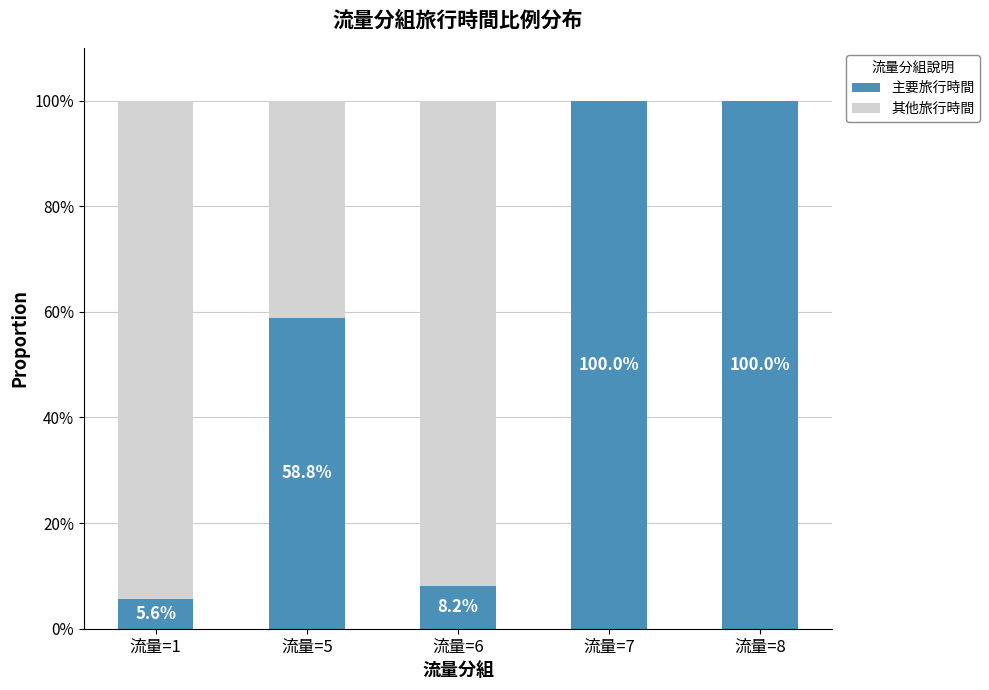

Is it true that 主要旅行時間 equals 100.0 at 流量=7?

True